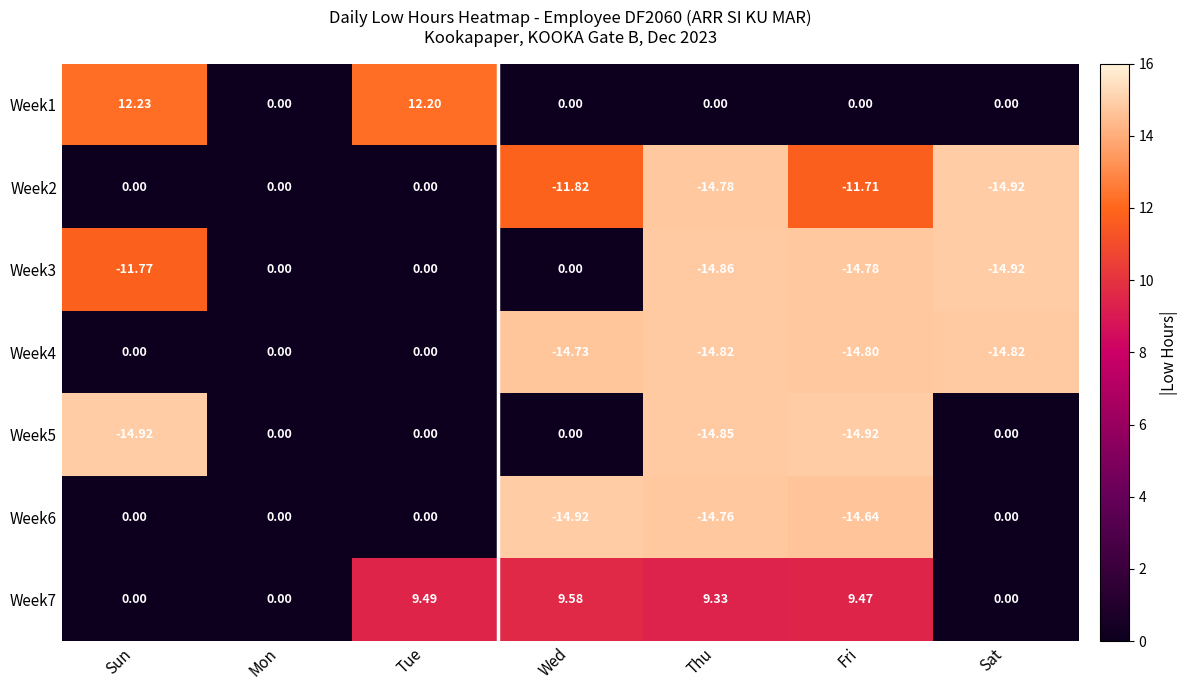

Count the number of categories in the chart.

7